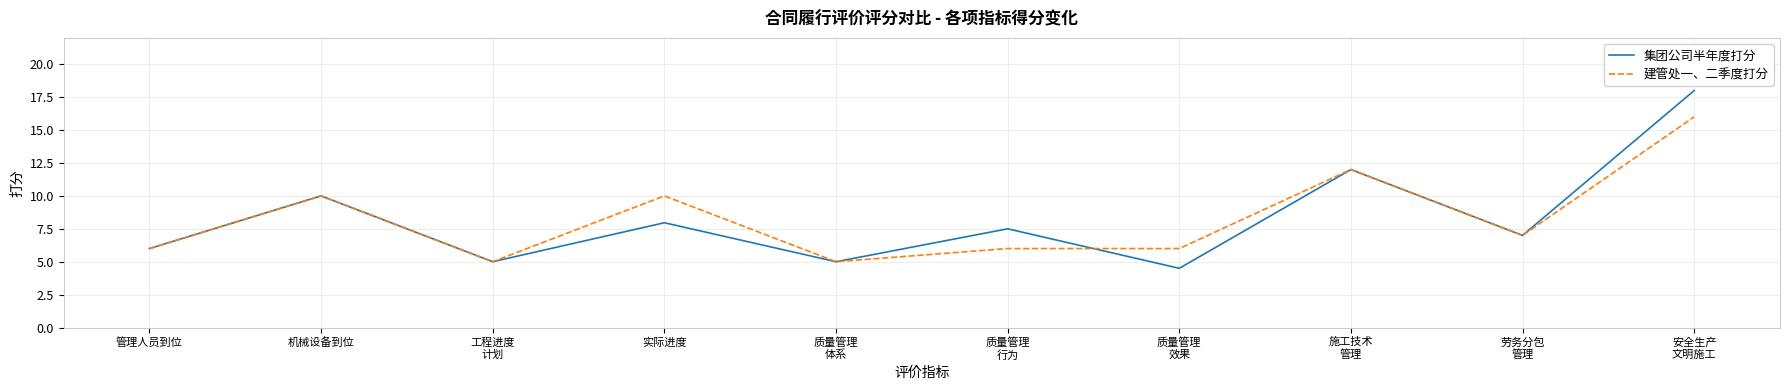

Reading left to right, transcribe all the data shown in this chart.

集团公司半年度打分: 6.0	10.0	5.0	8.0	5.0	7.5	4.5	12.0	7.0	18.0
建管处一、二季度打分: 6.0	10.0	5.0	10.0	5.0	6.0	6.0	12.0	7.0	16.0